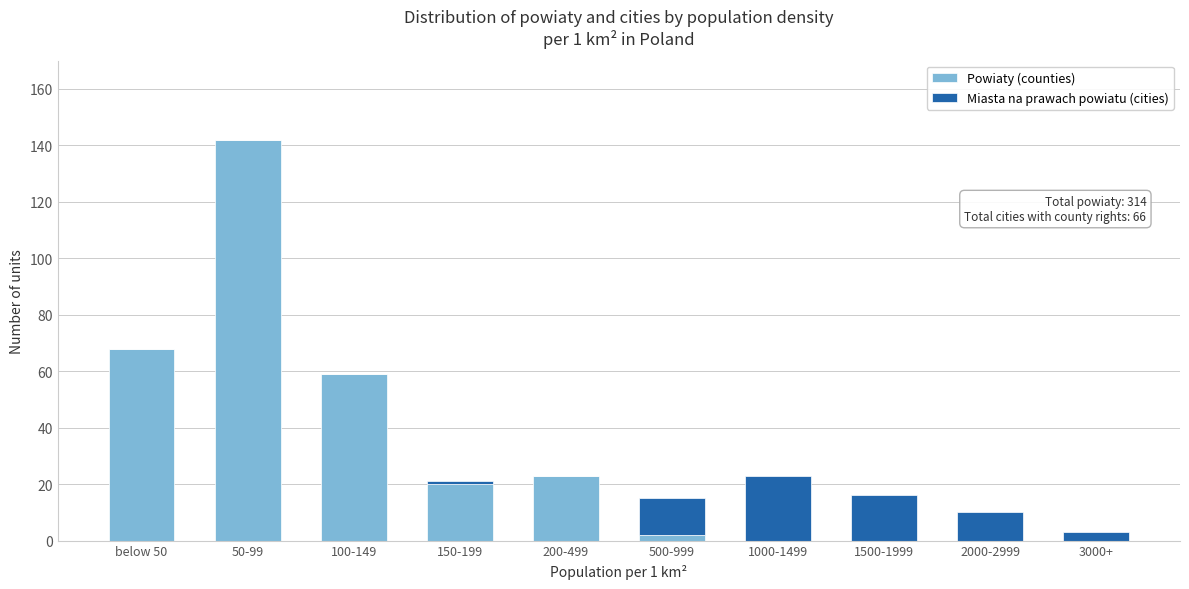

Reading left to right, transcribe the values for Powiaty (counties).

below 50=68	50-99=142	100-149=59	150-199=20	200-499=23	500-999=2	1000-1499=0	1500-1999=0	2000-2999=0	3000+=0